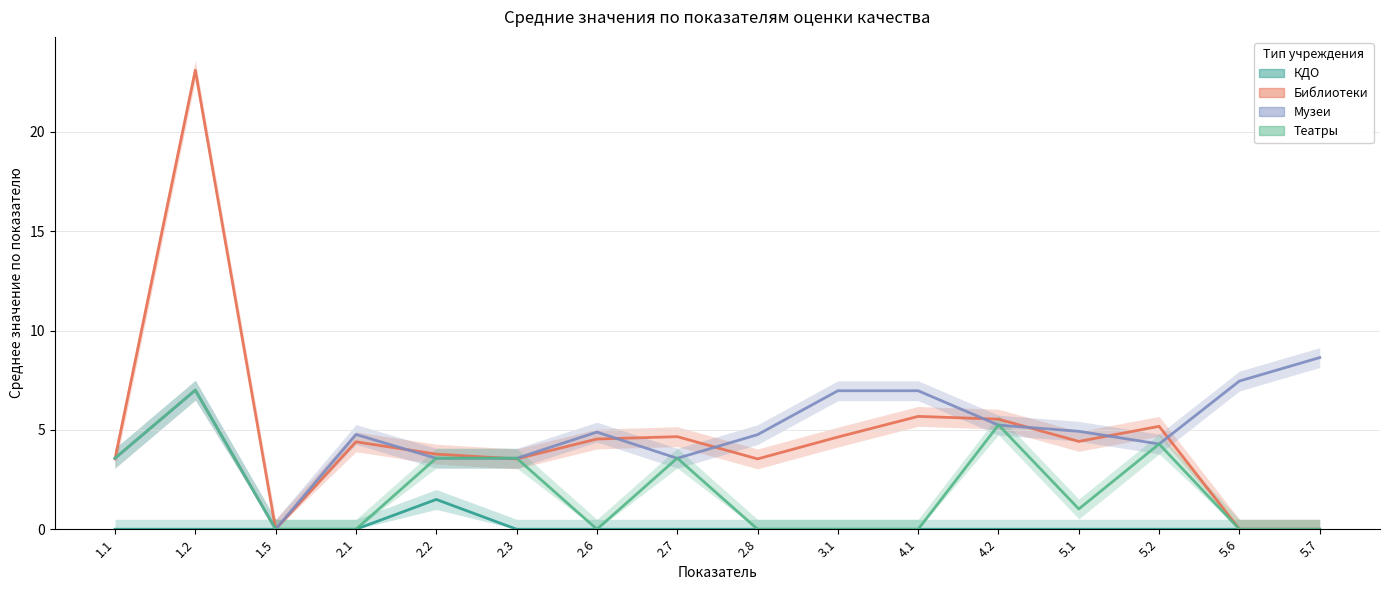

Which label corresponds to the smallest value in the chart?

1.1